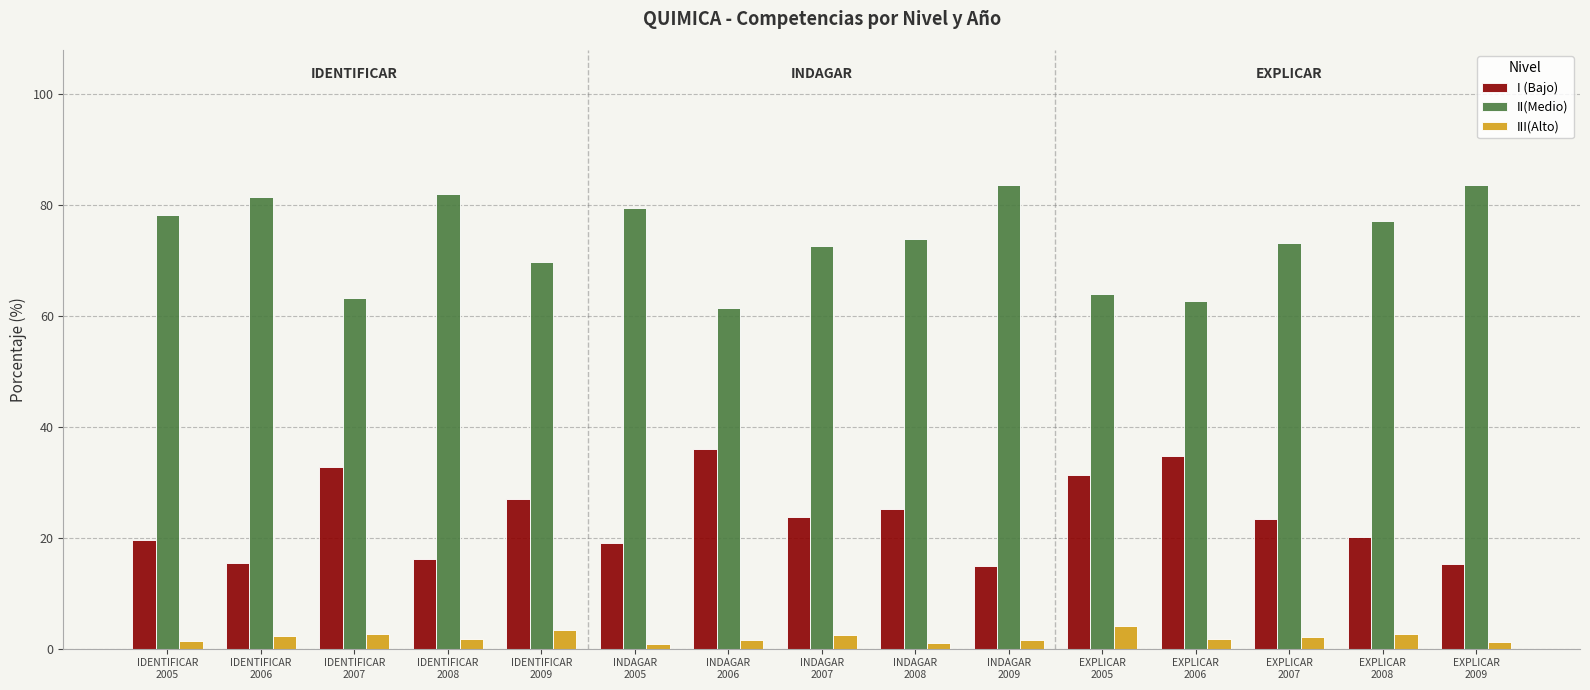

What is the average value of the II(Medio) series?

73.8